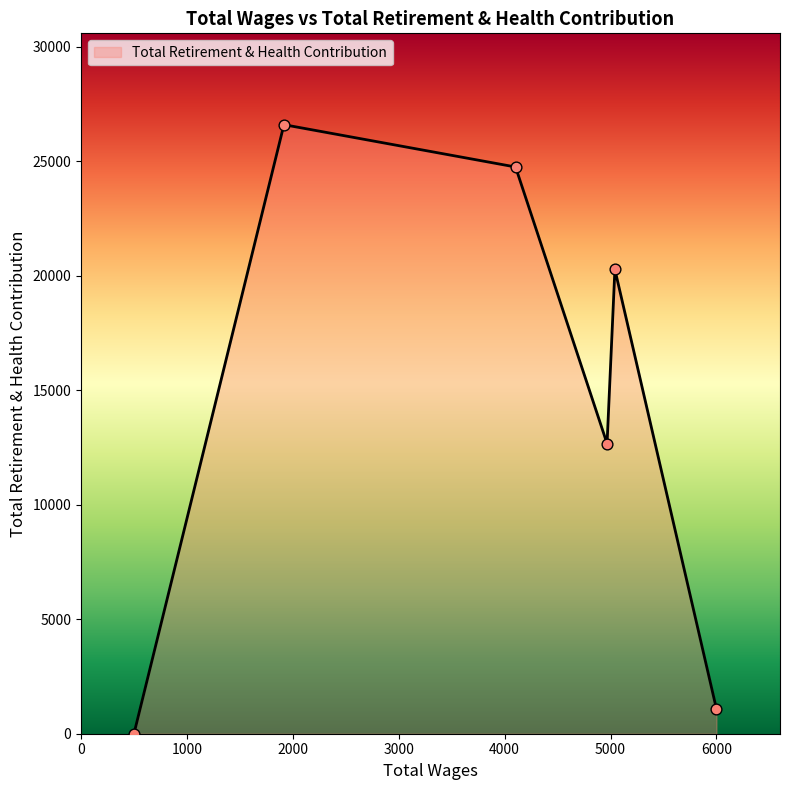

What is the sum of all values?

85400